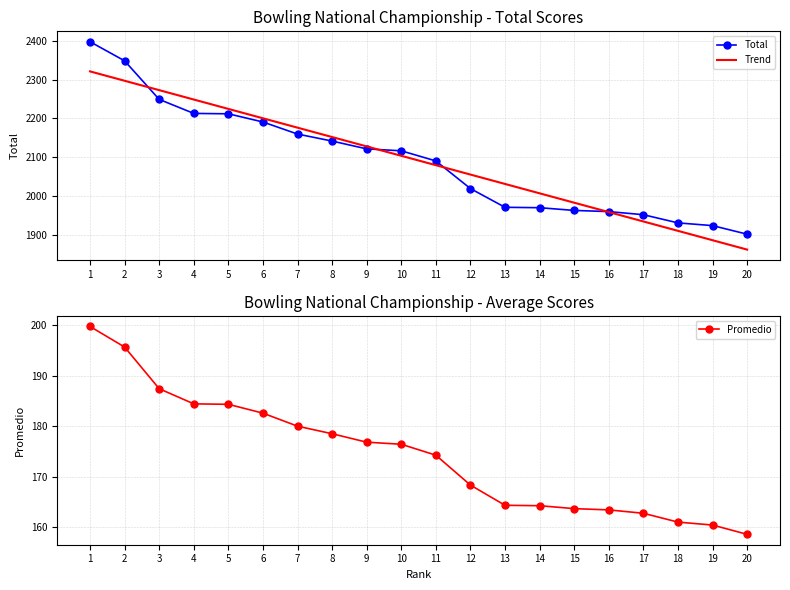

List the labels in order of Trend value, smallest first.

20, 19, 18, 17, 16, 15, 14, 13, 12, 11, 10, 9, 8, 7, 6, 5, 4, 3, 2, 1